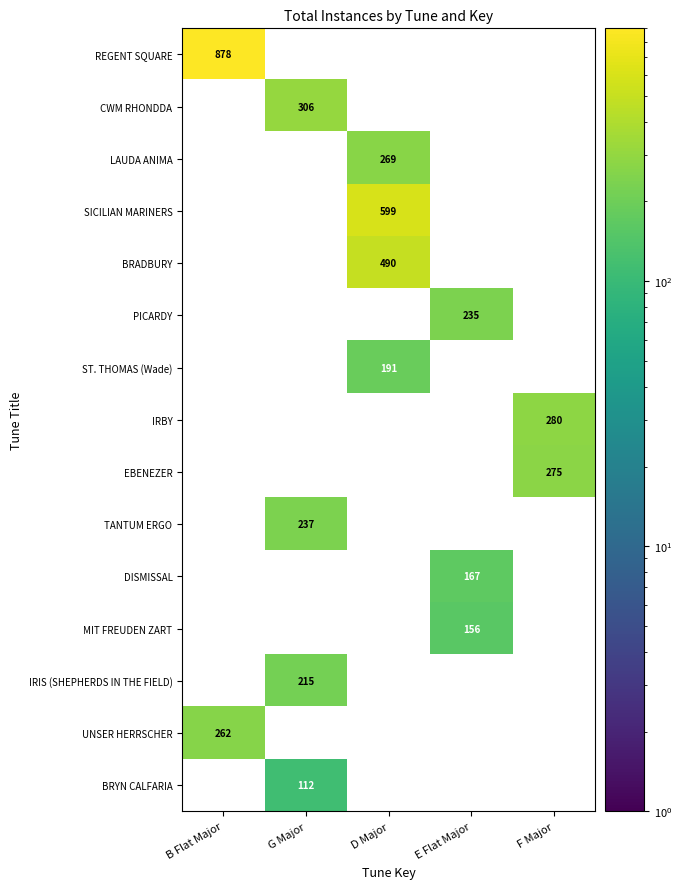

The value of DISMISSAL at E Flat Major is 167. True or false?

True